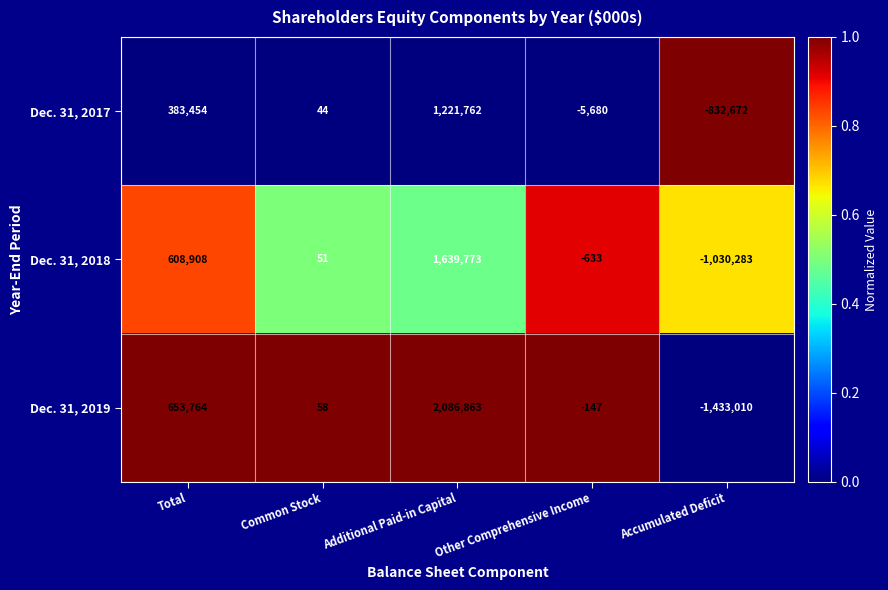

What is the maximum value shown in the chart?

2086863